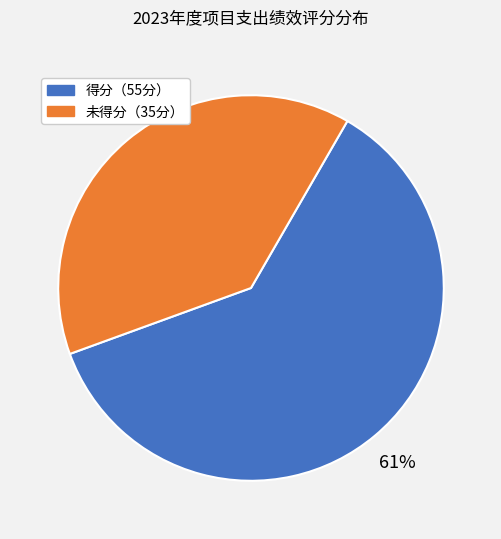

To the nearest percent, what is the average slice percentage?

50%